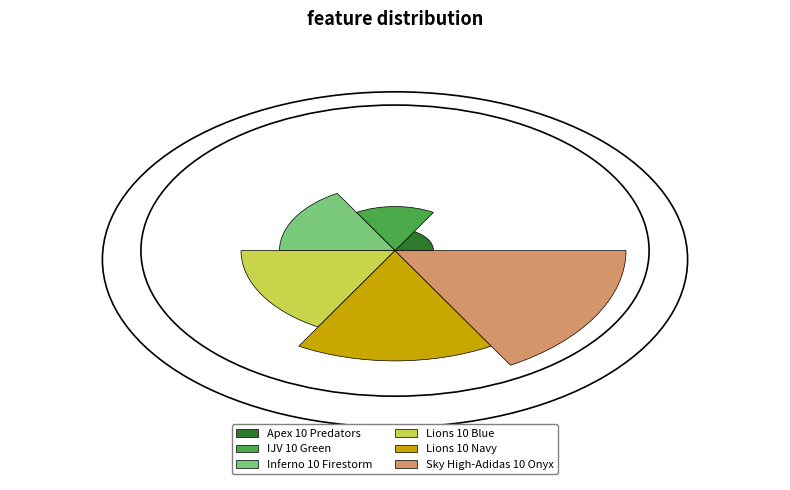

What percentage do Inferno 10 Firestorm and Lions 10 Blue together represent?

33.3%